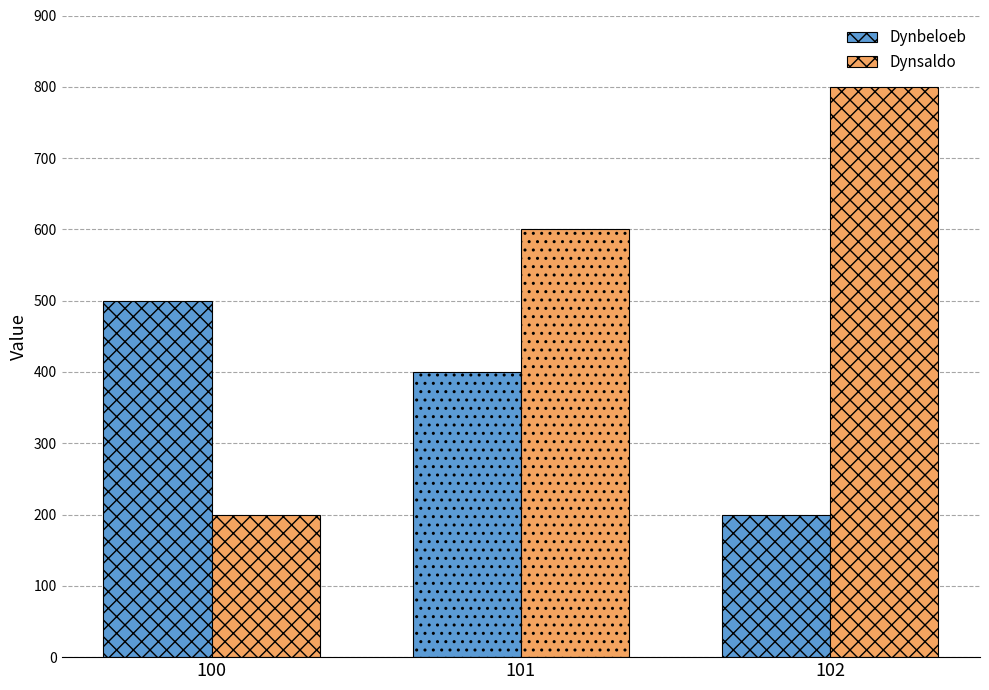

How many data points does each series have?

3